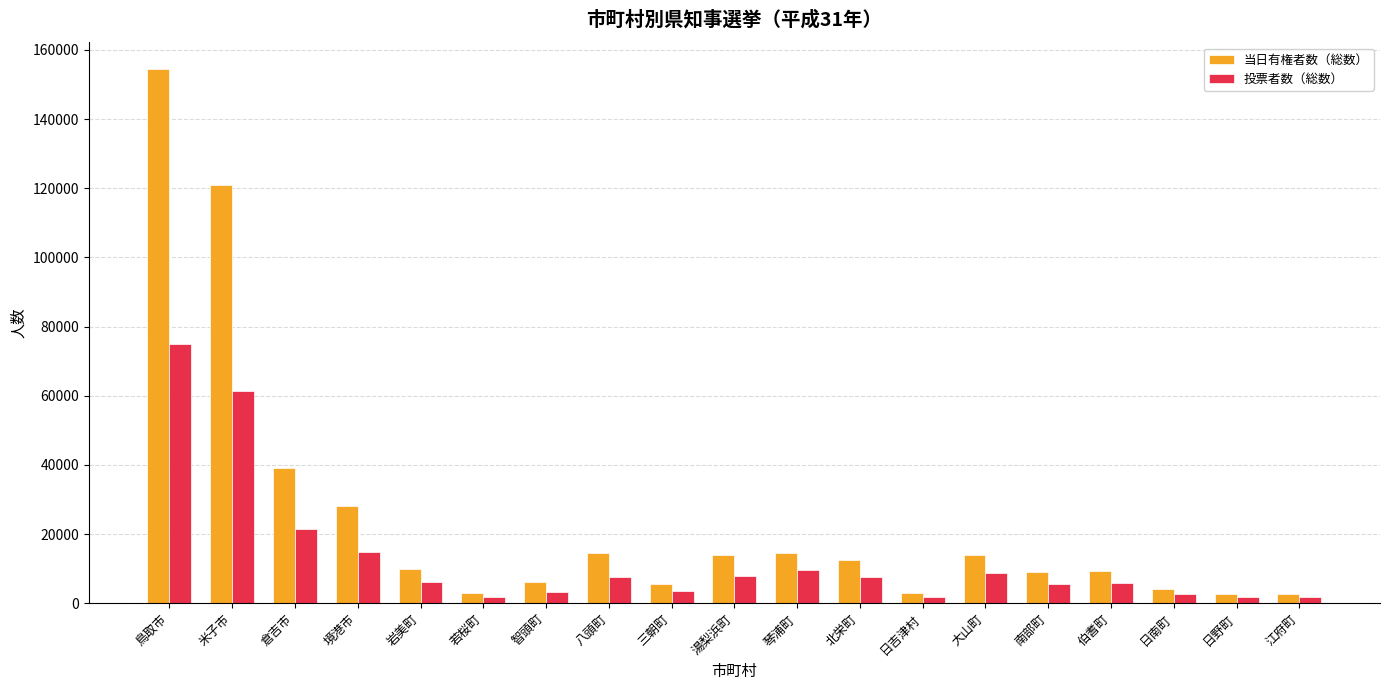

What is the difference between the maximum and minimum values in the 当日有権者数（総数） series?

151836